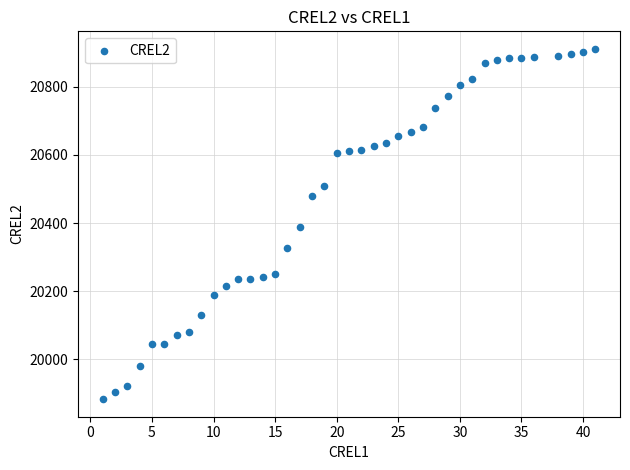

What is the range of X values (max minus min)?

40